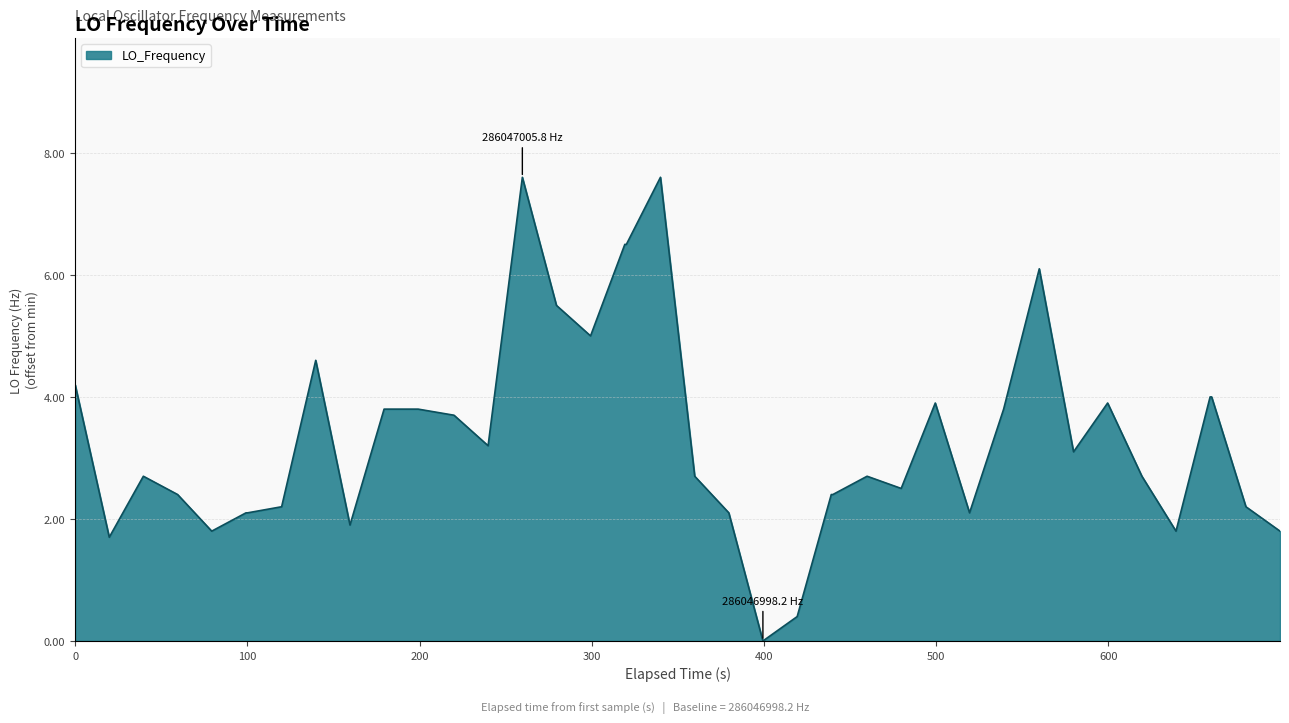

What is the difference between the maximum and minimum values?

7.6